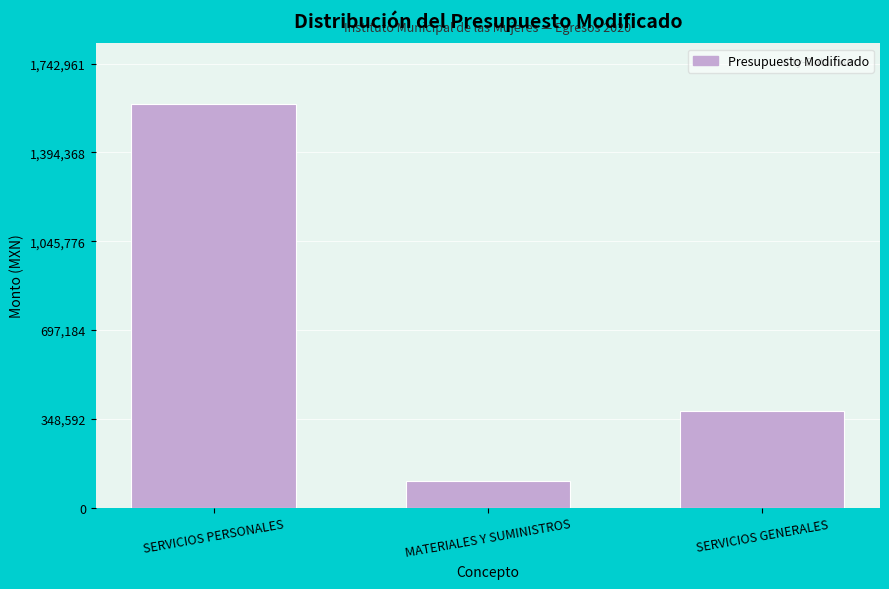

Reading left to right, list all the values displayed in this chart.

1584510	105171	380523